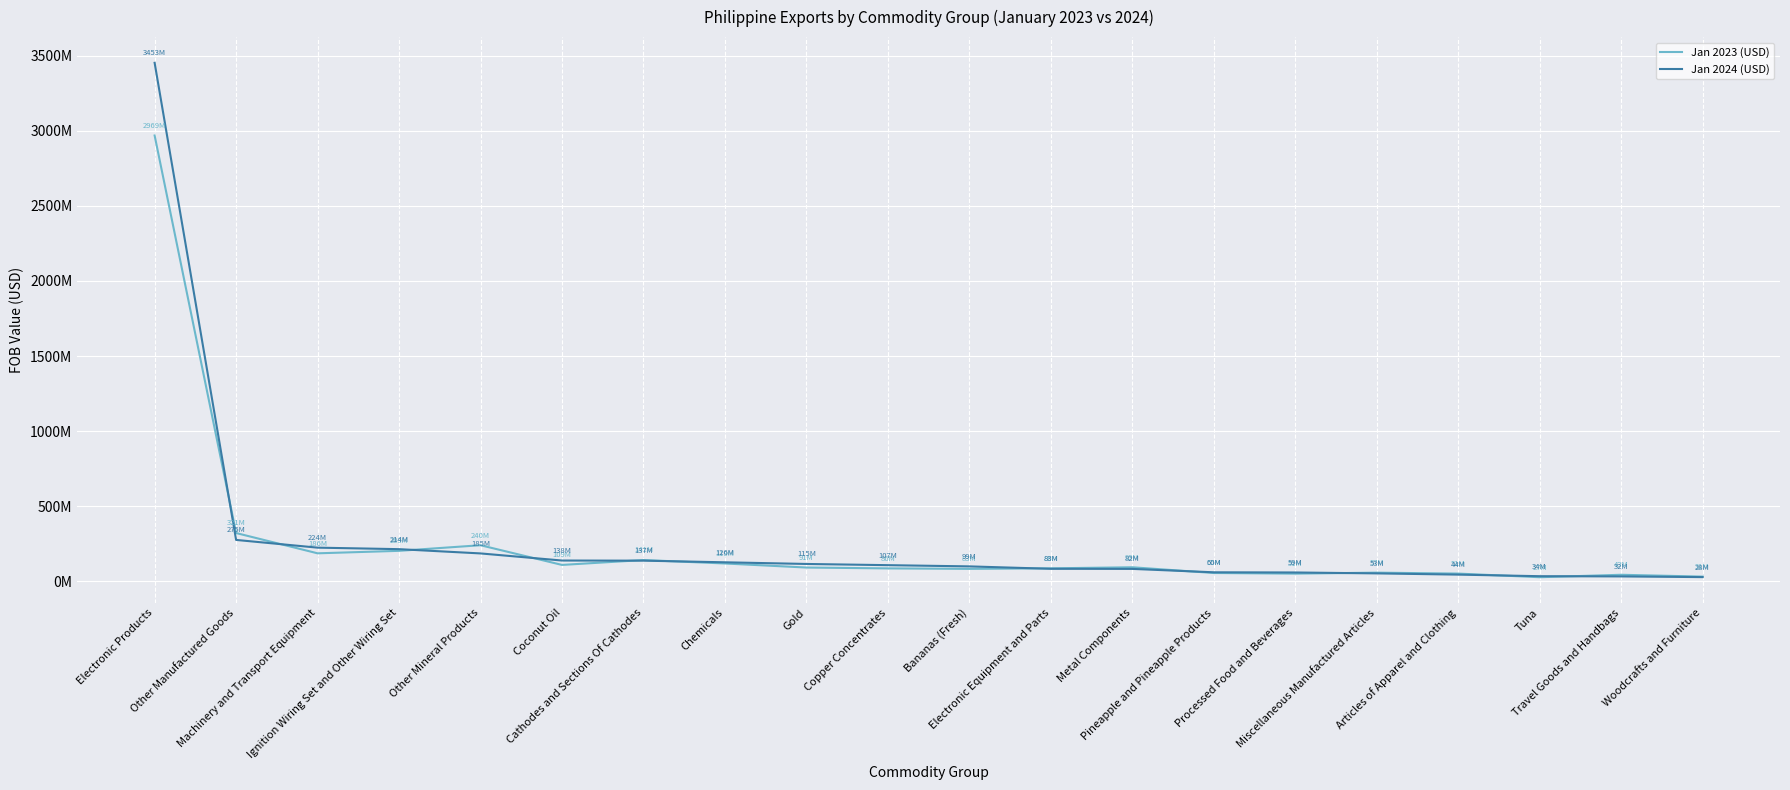

Between Ignition Wiring Set and Other Wiring Set and Pineapple and Pineapple Products, which series saw the biggest shift?

Jan 2024 (USD)